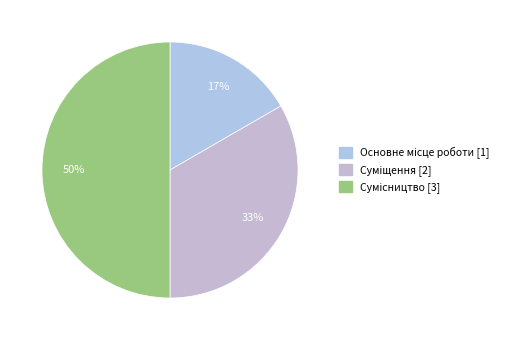

How many slices are in this pie chart?

3